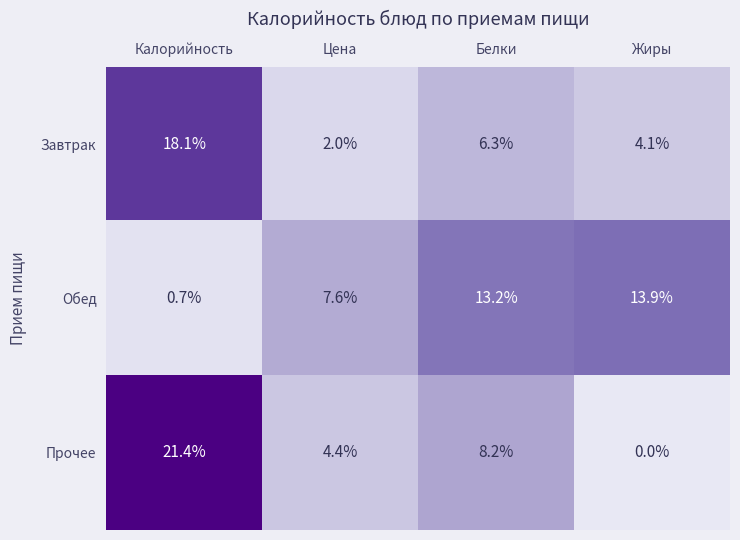

What is the highest value of the Прочее series?

21.4